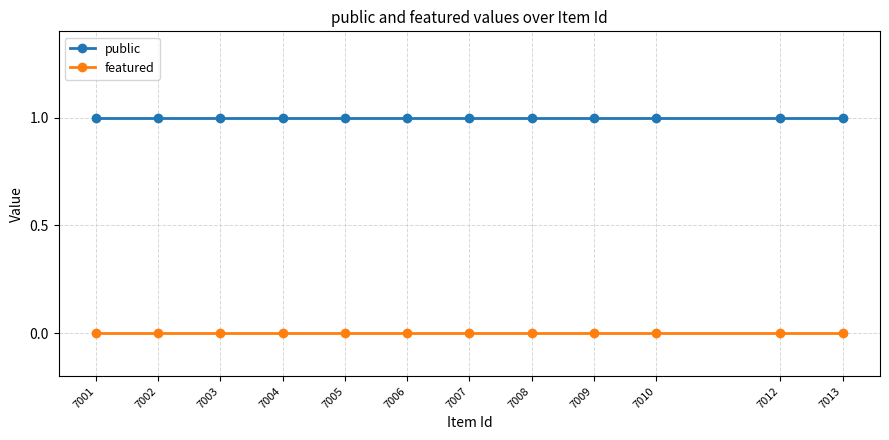

List the series in order of their peak value, highest first.

public, featured